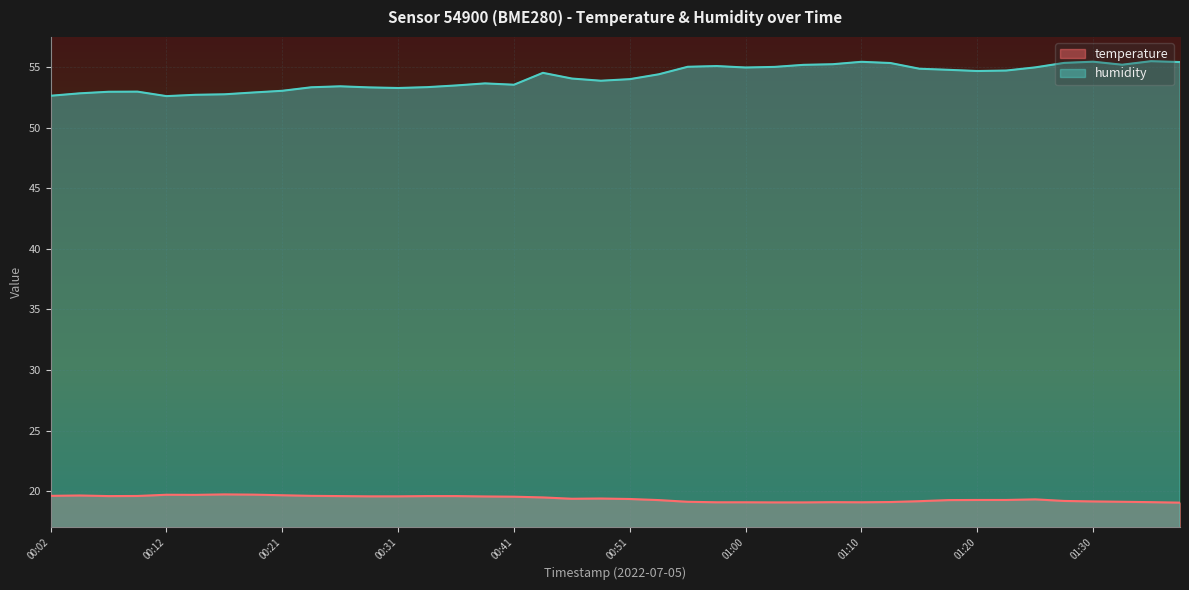

At which category is the sum across all series the highest?

01:30